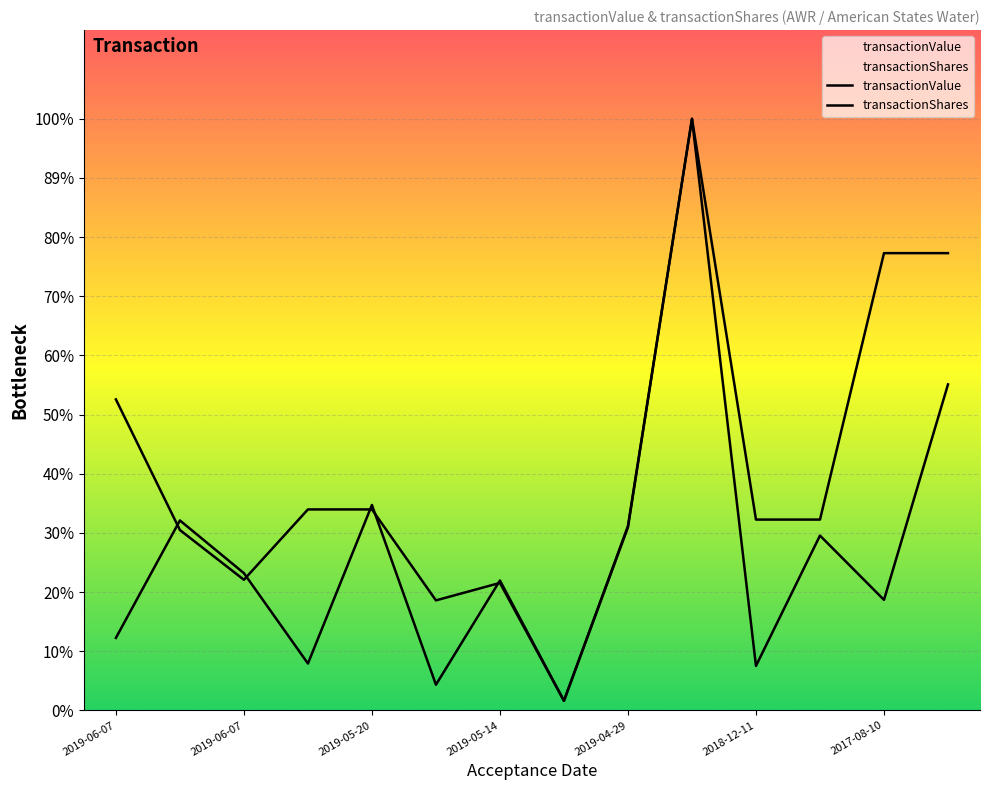

List the series in order of their overall mean, highest first.

transactionShares, transactionValue